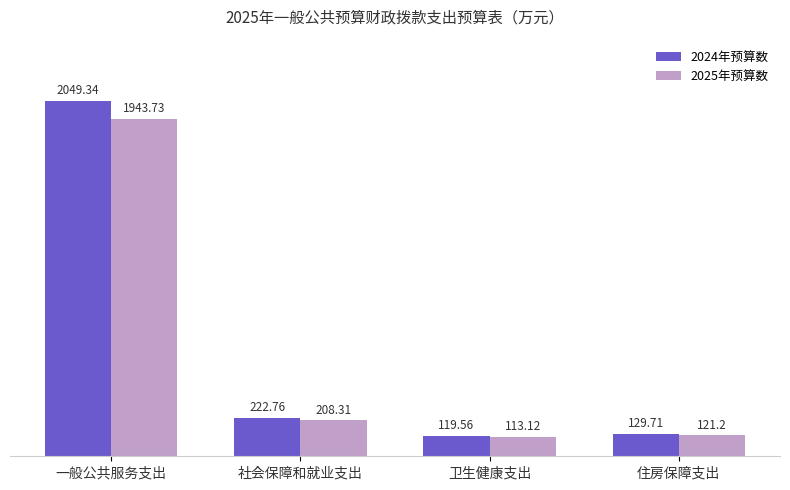

Reading left to right, list all the values displayed in this chart.

2024年预算数: 一般公共服务支出=2049.3	社会保障和就业支出=222.8	卫生健康支出=119.6	住房保障支出=129.7
2025年预算数: 一般公共服务支出=1943.7	社会保障和就业支出=208.3	卫生健康支出=113.1	住房保障支出=121.2